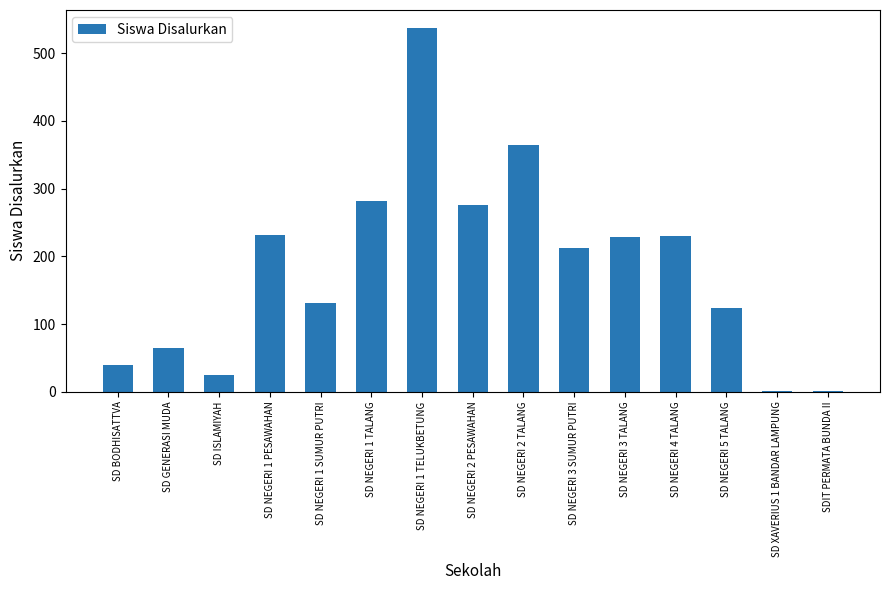

Is it true that the value at SD NEGERI 1 PESAWAHAN is 231?

True